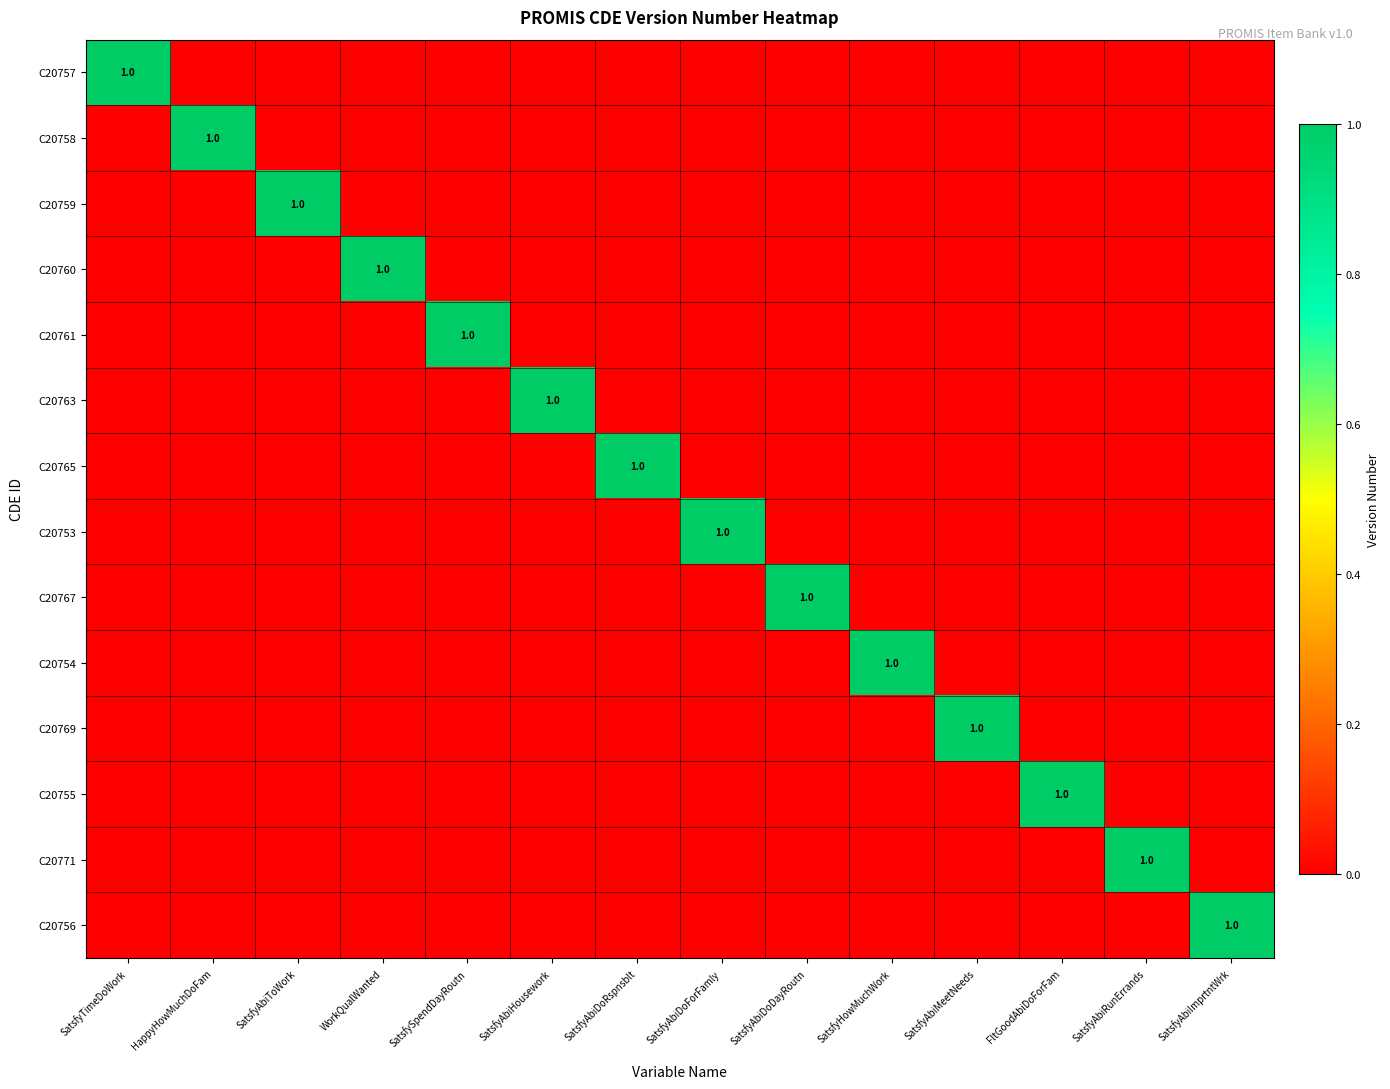

What is the highest value of the C20757 series?

1